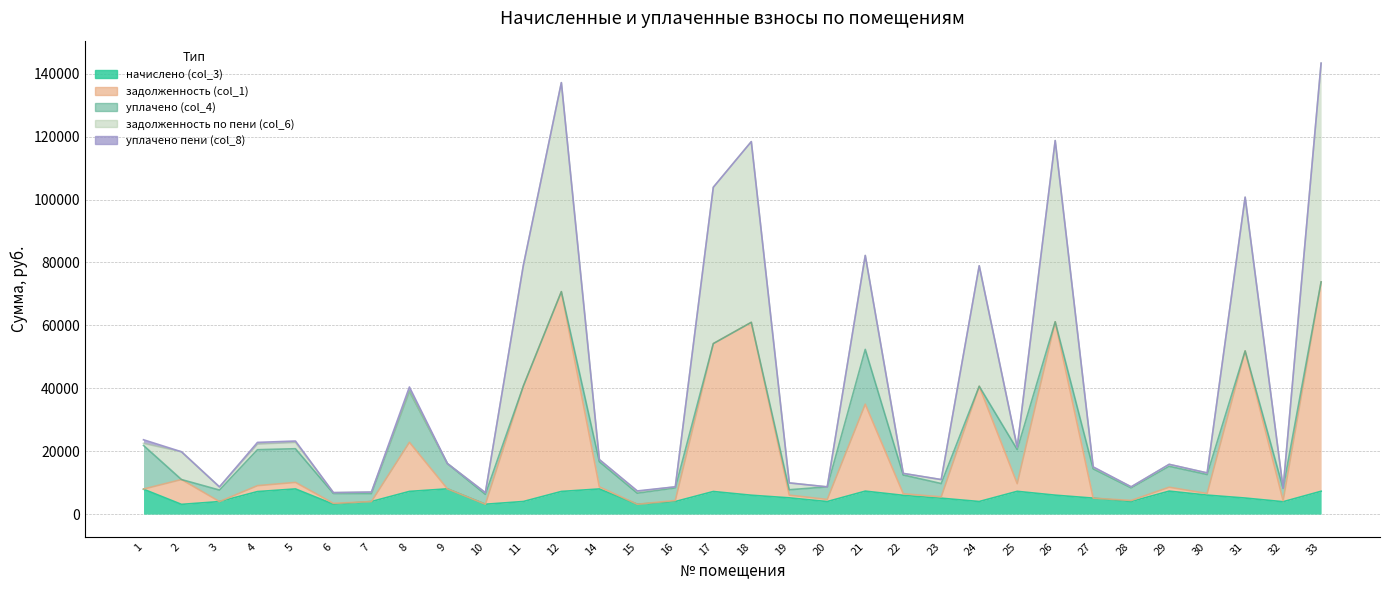

Where is задолженность (col_1) nearest to the value 38473?

24